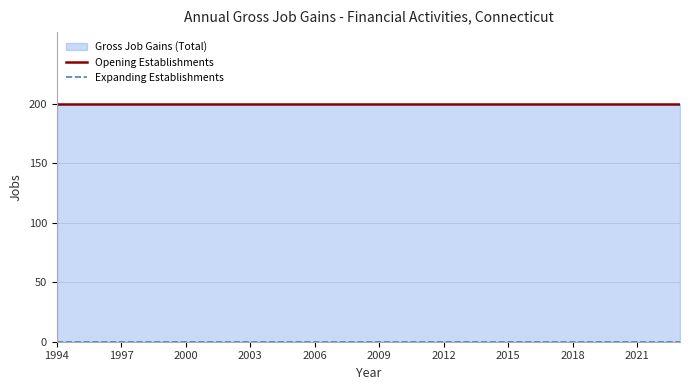

What position from the left is 2000?

3